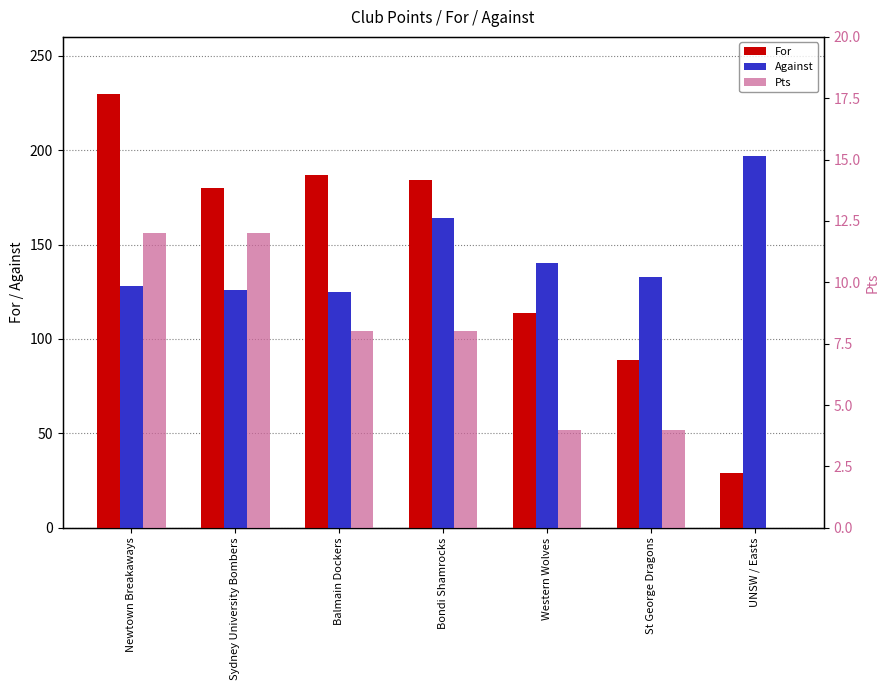

At which label does For first exceed 180?

Newtown Breakaways